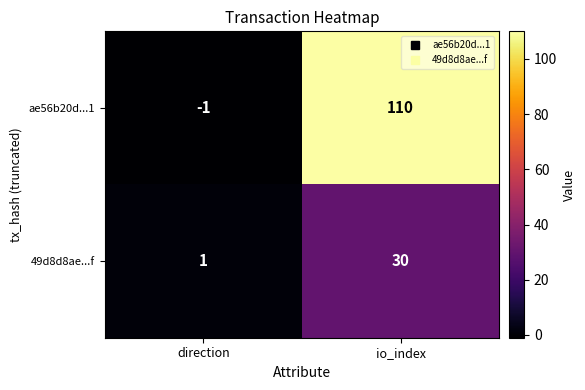

How many distinct data groups are displayed?

2